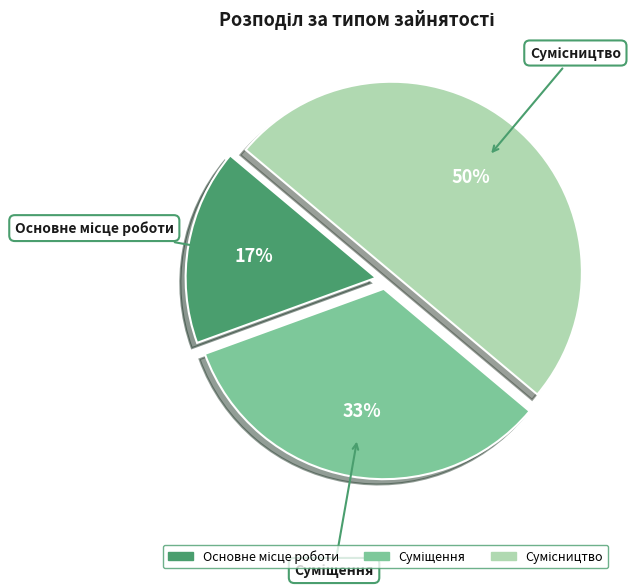

How many segments does this pie chart have?

3